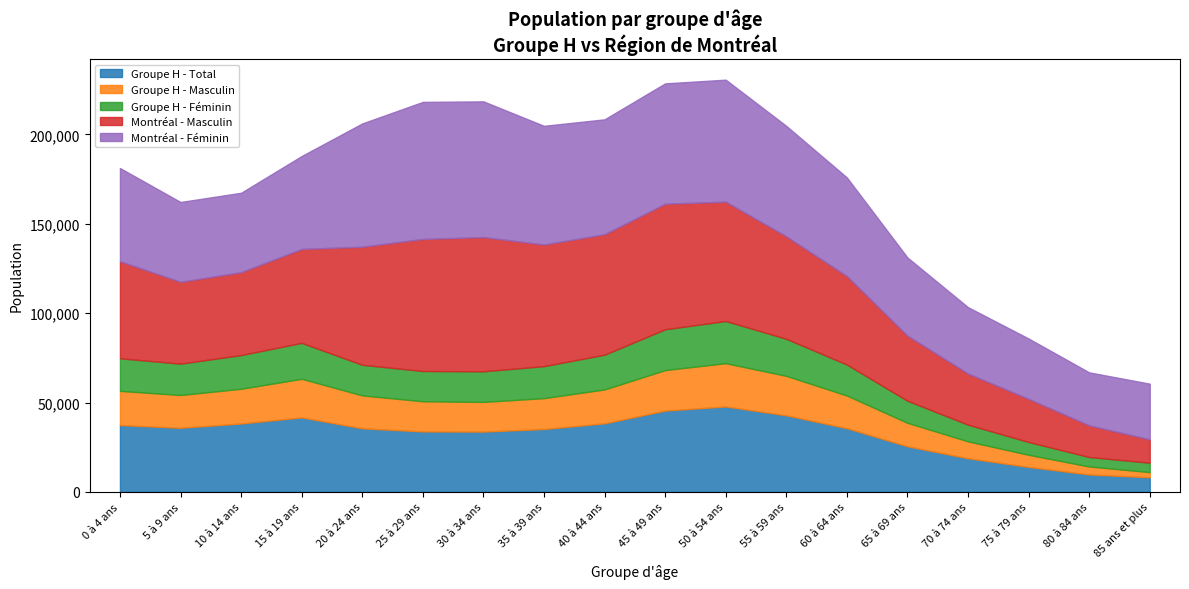

True or false: Groupe H - Féminin has more than 2 interior local peaks.

False